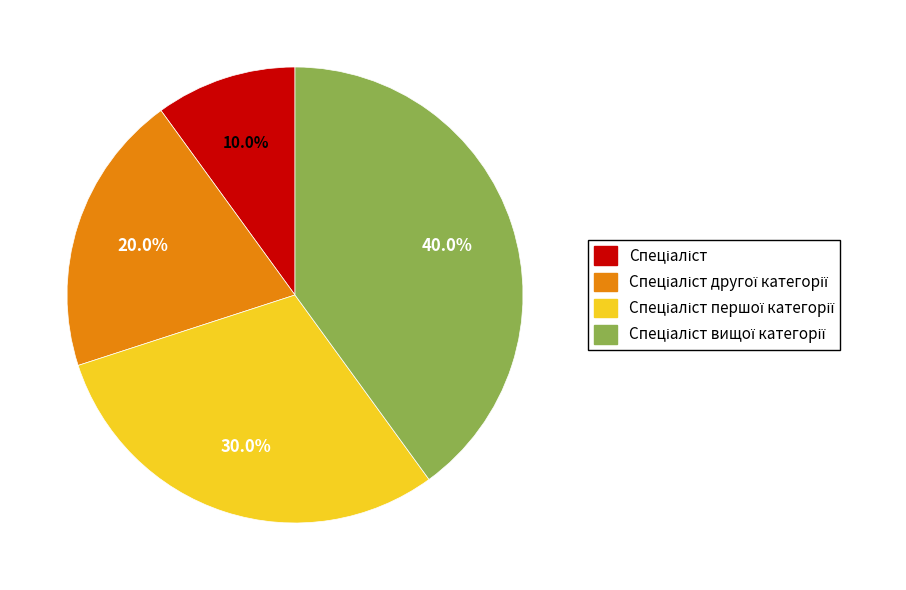

Is there any slice that represents more than half of the pie?

No